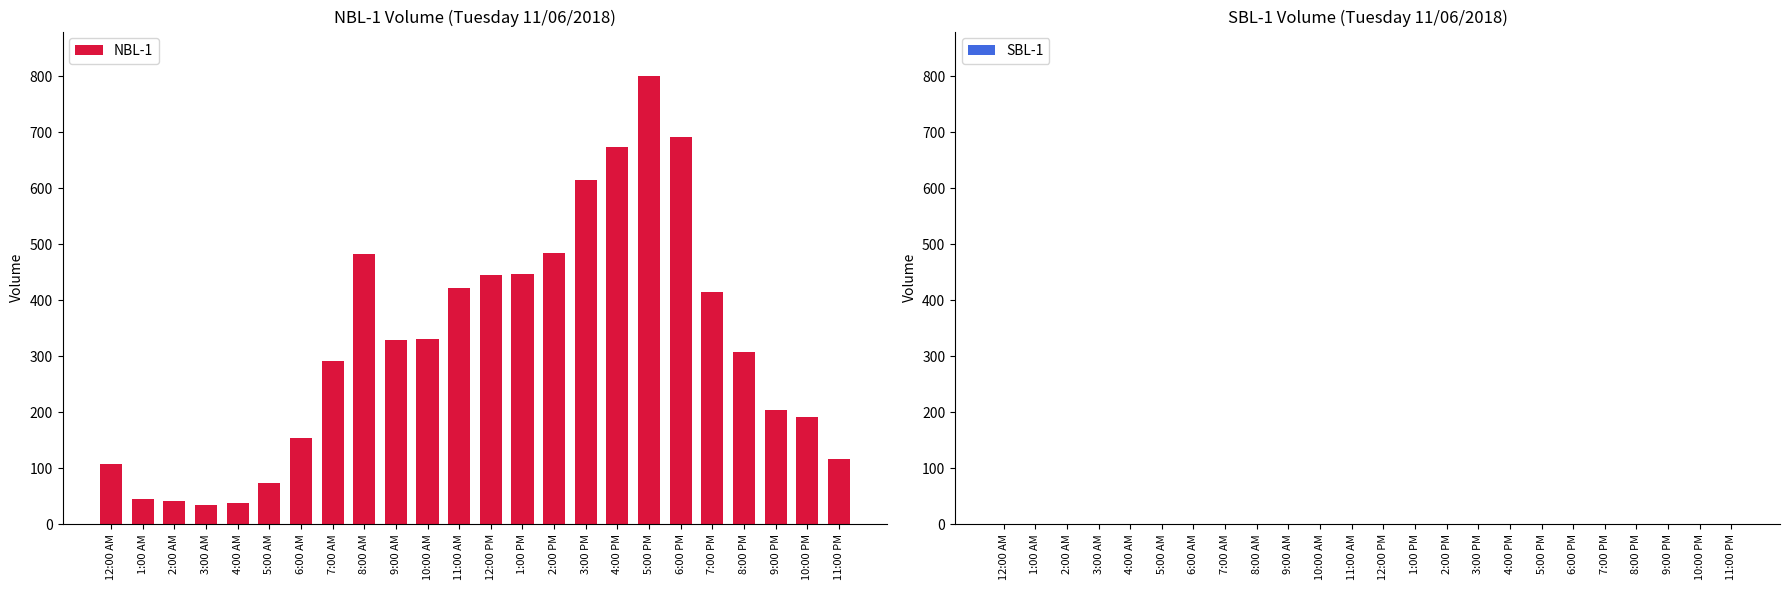

True or false: the data shows 45 at 10:00 PM.

False